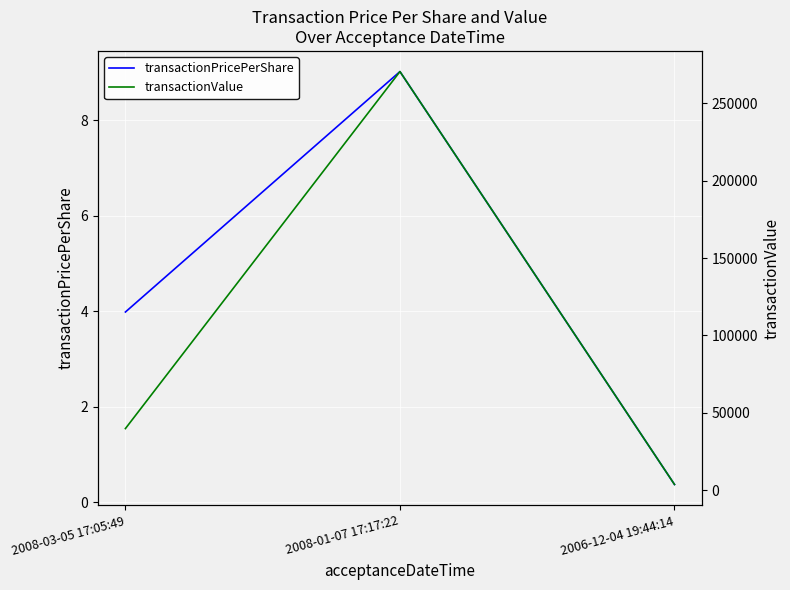

What is the average value of the transactionPricePerShare series?

4.5